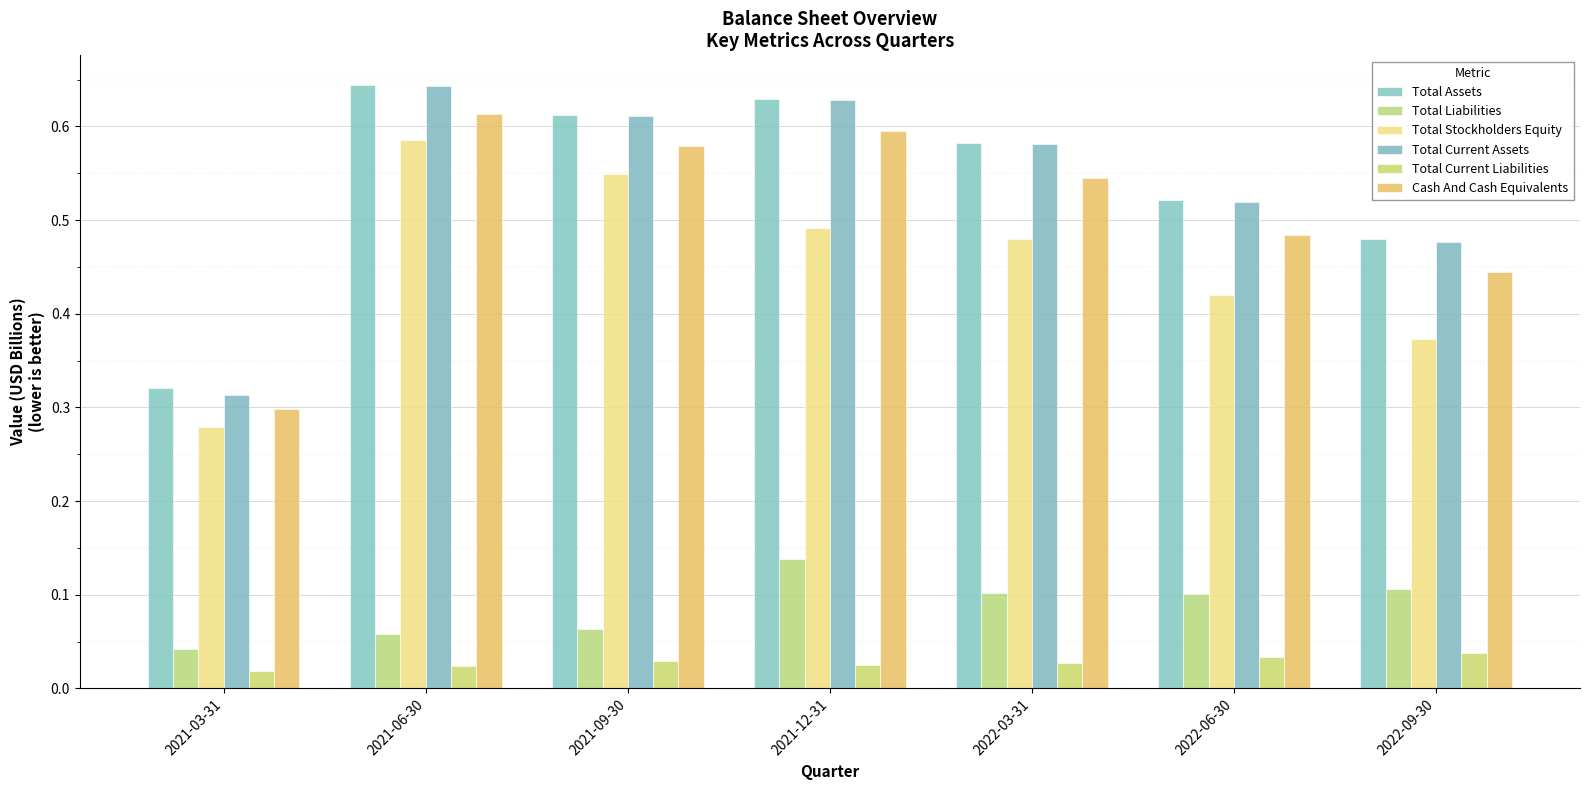

Count the number of categories in the chart.

7